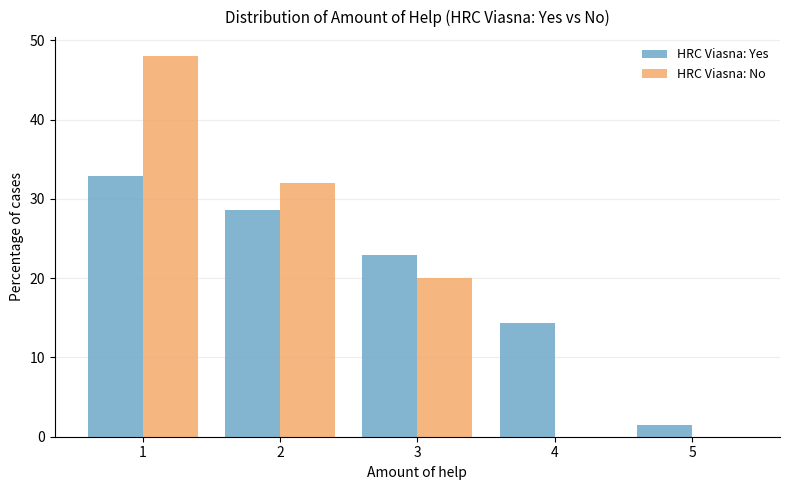

Reading left to right, transcribe this chart: for each range on the x-axis, give the height of each series' bar. The values are not printed on the chart, so give them approximately, as read against the axis.

0.5 to 1.5: HRC Viasna: Yes=33	HRC Viasna: No=48
1.5 to 2.5: HRC Viasna: Yes=29	HRC Viasna: No=32
2.5 to 3.5: HRC Viasna: Yes=23	HRC Viasna: No=20
3.5 to 4.5: HRC Viasna: Yes=14	HRC Viasna: No=0
4.5 to 5.5: HRC Viasna: Yes=1	HRC Viasna: No=0